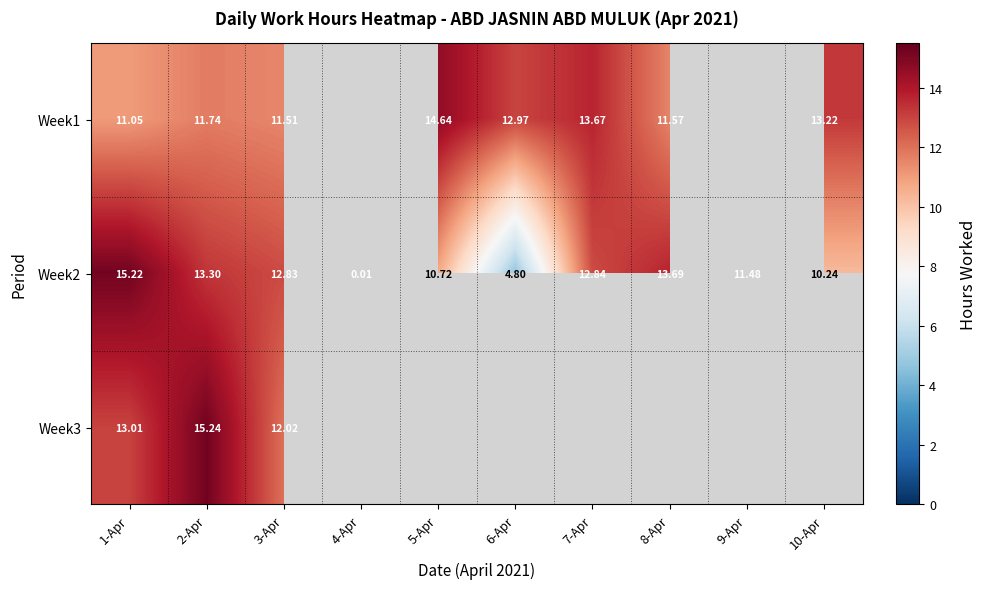

Is it true that Week2 equals 6.9 at 2-Apr?

False